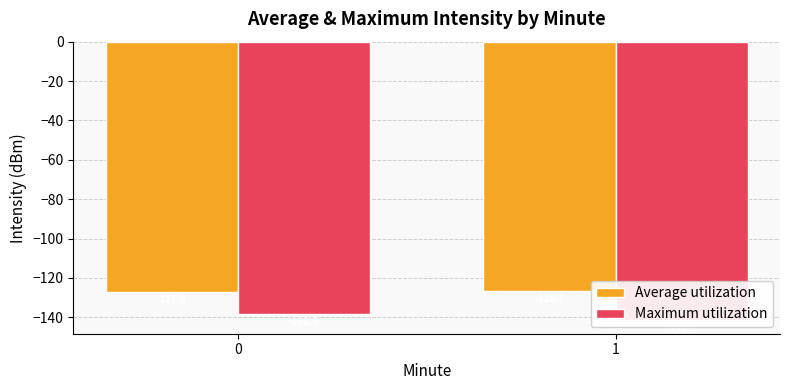

How many groups of bars are there?

2